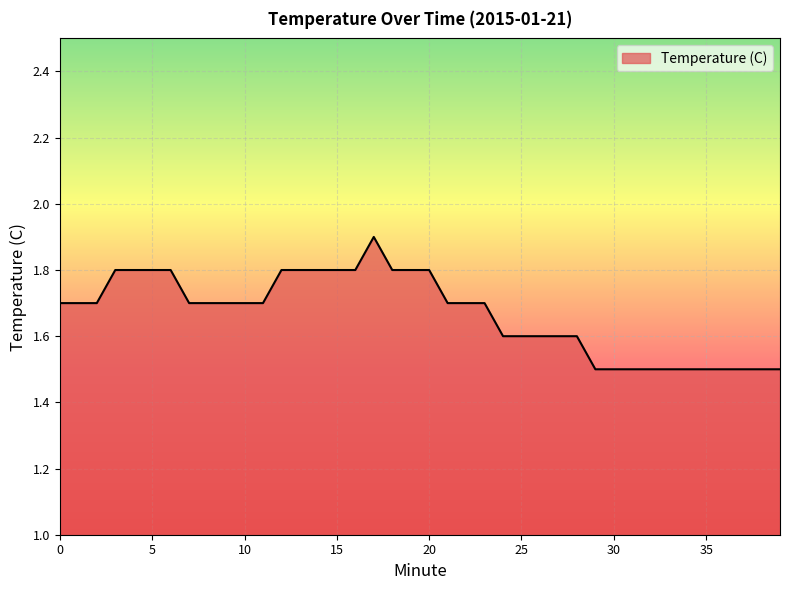

What is the minimum value shown in the chart?

1.5